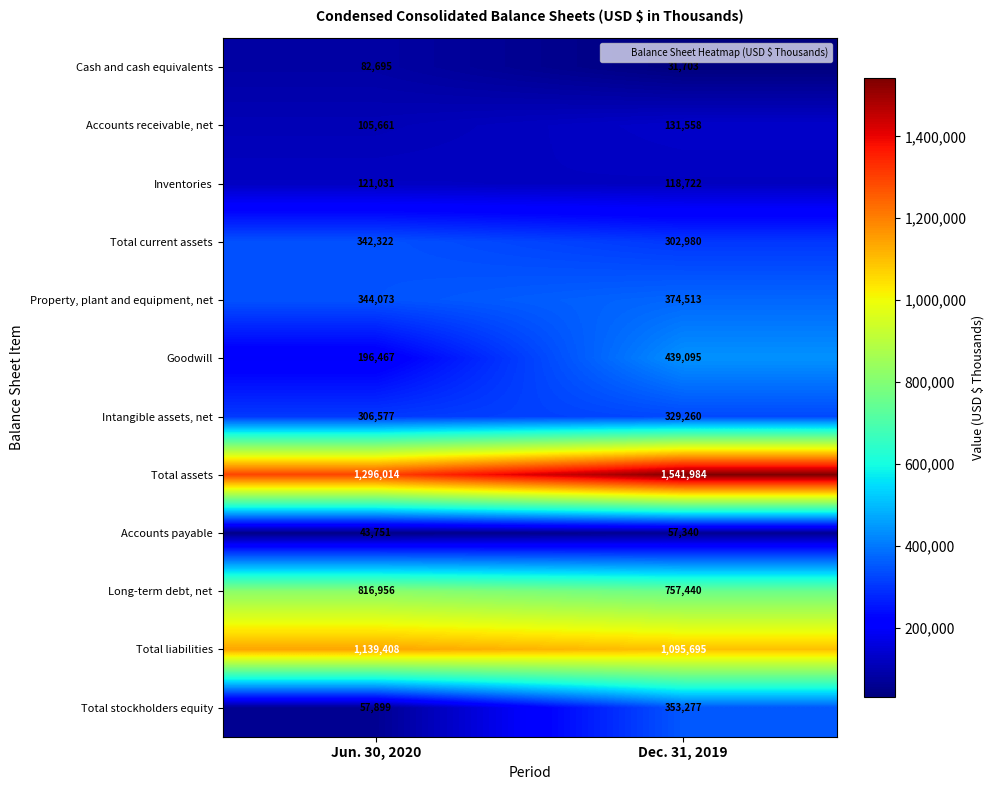

The Inventories series shows 189803 at Jun. 30, 2020. True or false?

False